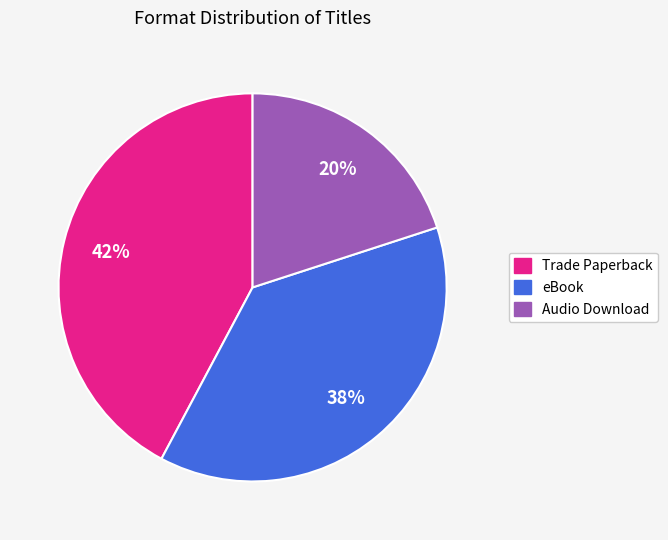

What is the largest slice in the pie chart?

Trade Paperback